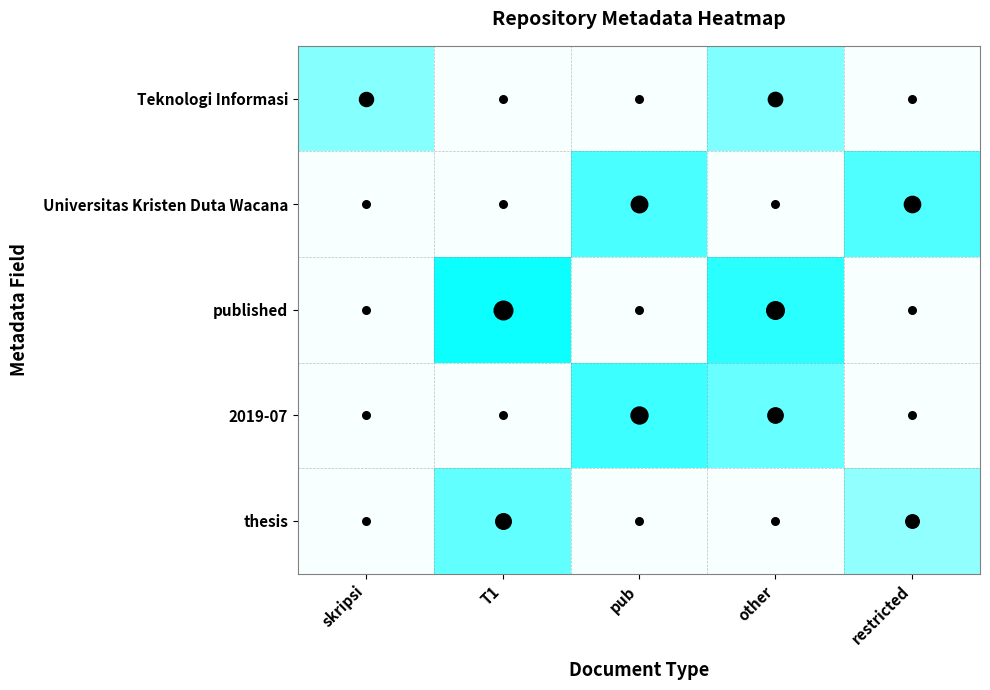

How many series are shown in this chart?

5